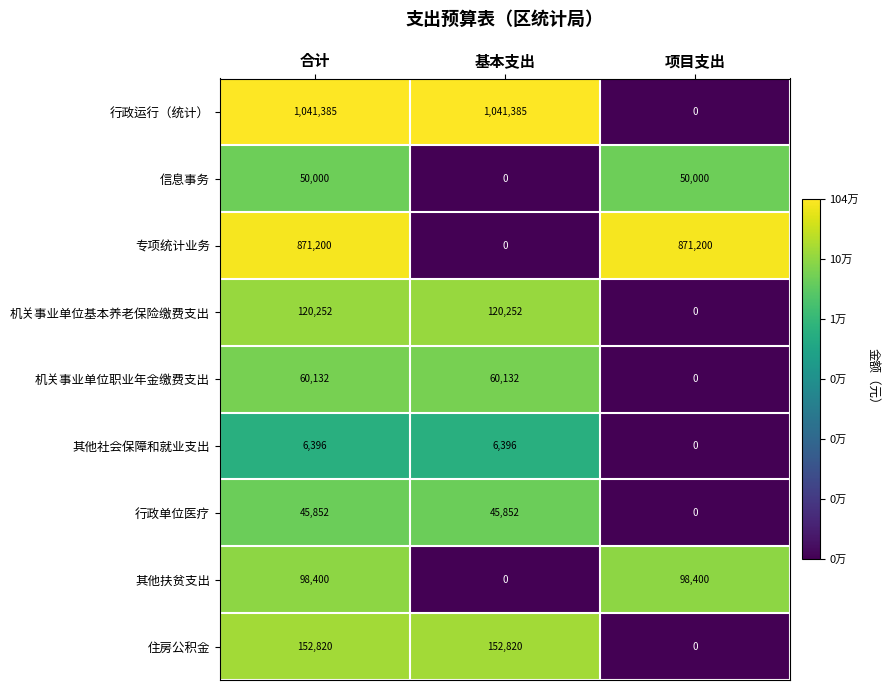

At how many categories does at least one series exceed 3?

3